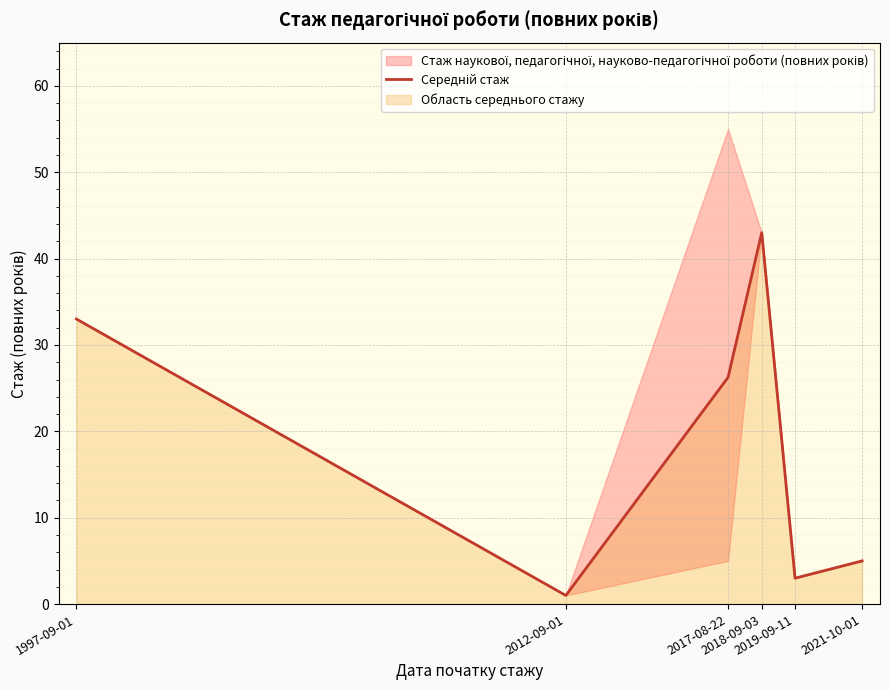

Does the chart display data point markers on the line(s)?

No